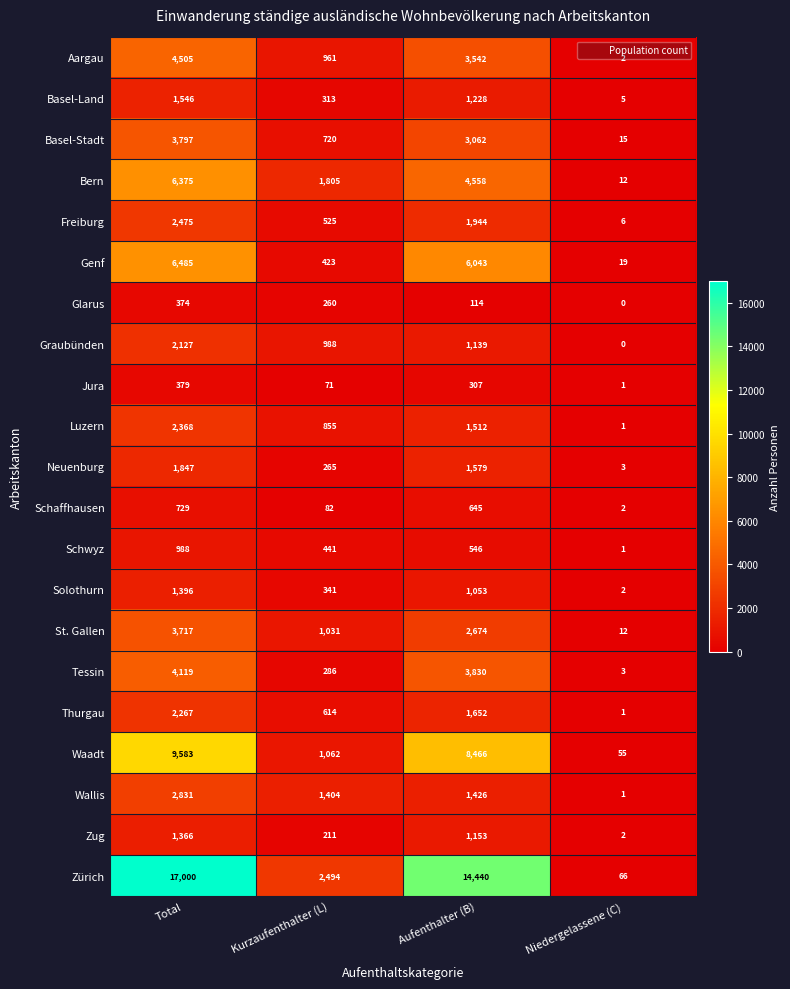

The Basel-Stadt series shows 2067 at Aufenthalter (B). True or false?

False